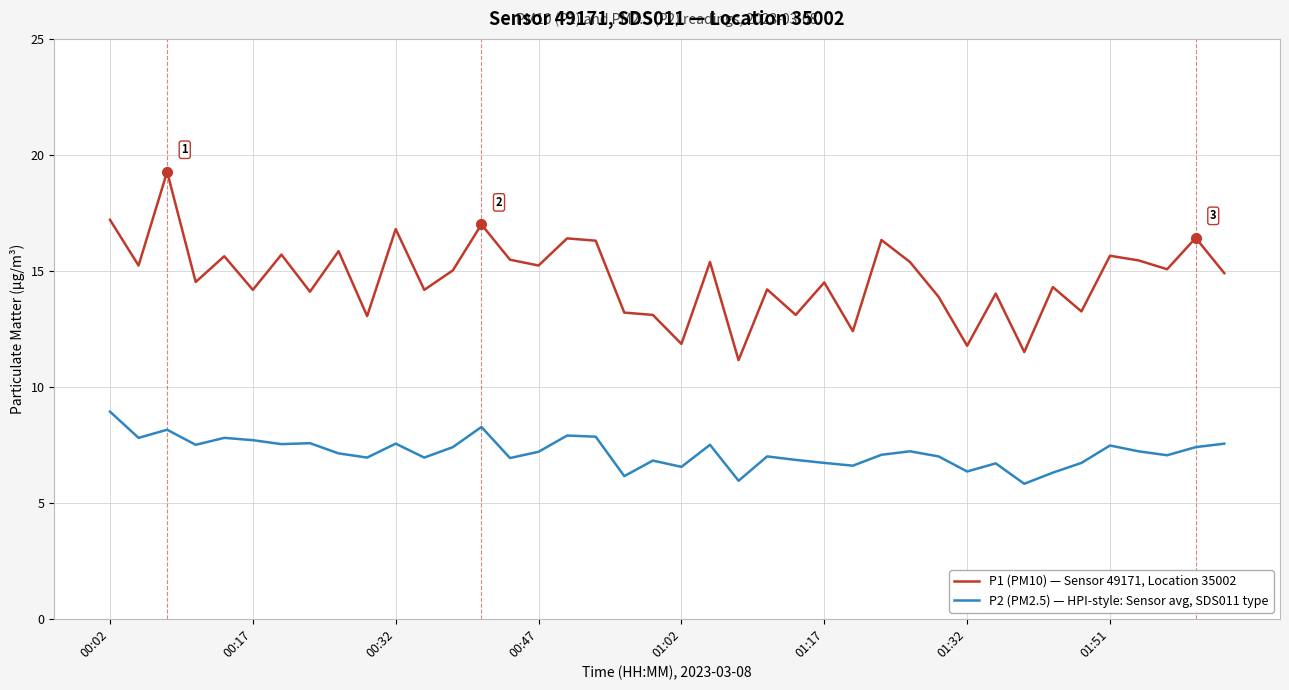

Which series has the largest range (max minus min)?

P1 (PM10) — Sensor 49171, Location 35002